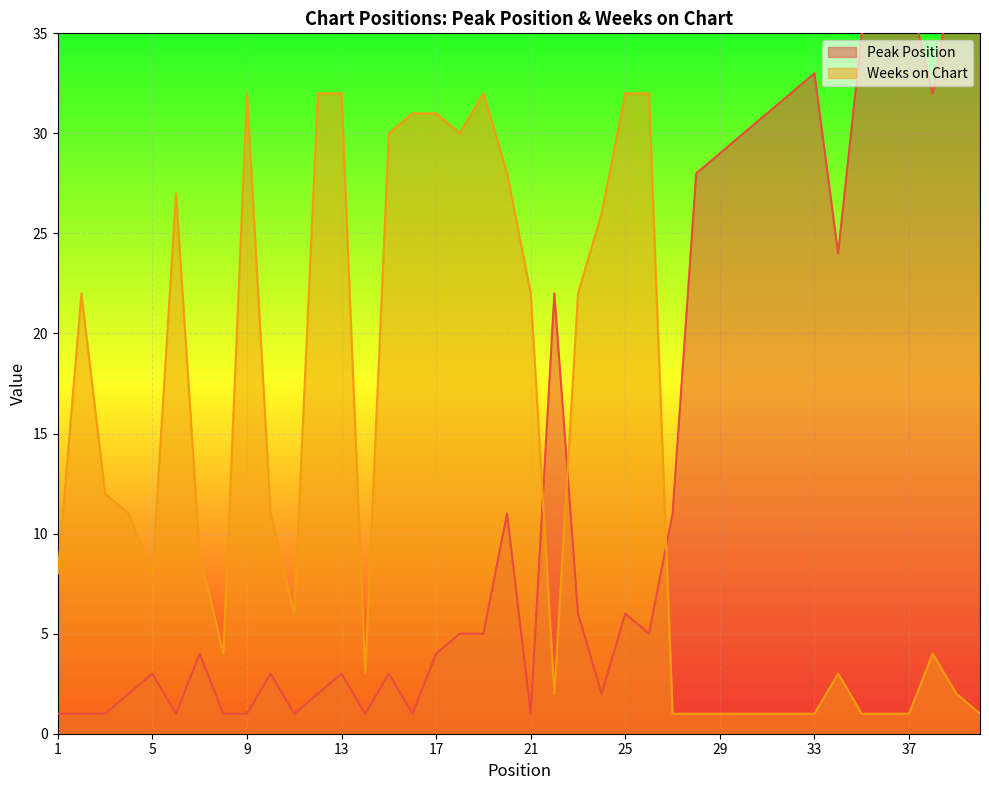

List the series in order of their peak value, lowest first.

Weeks on Chart, Peak Position